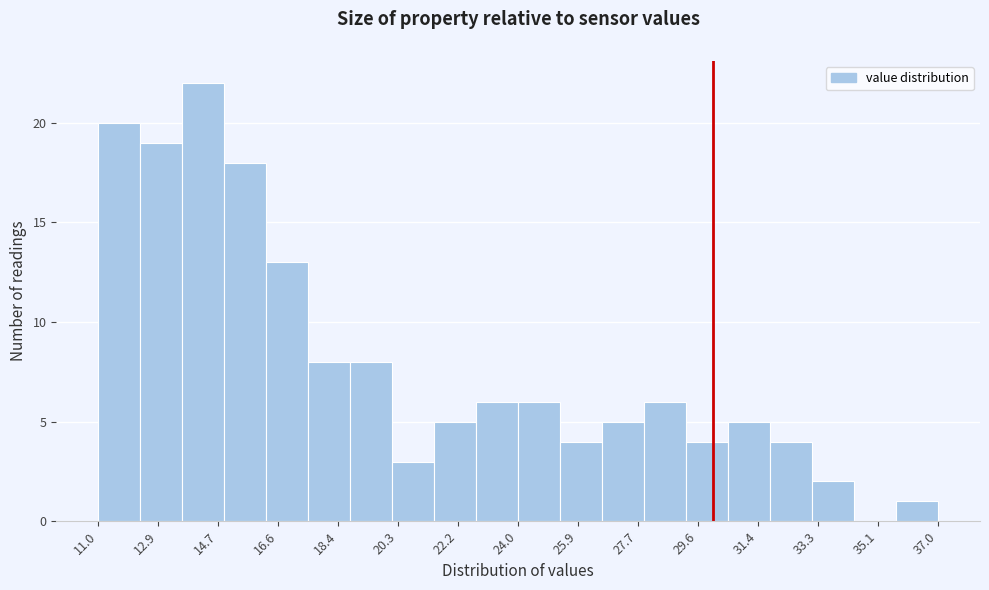

Which range on the x-axis has the tallest bar?

13.6 to 15.0